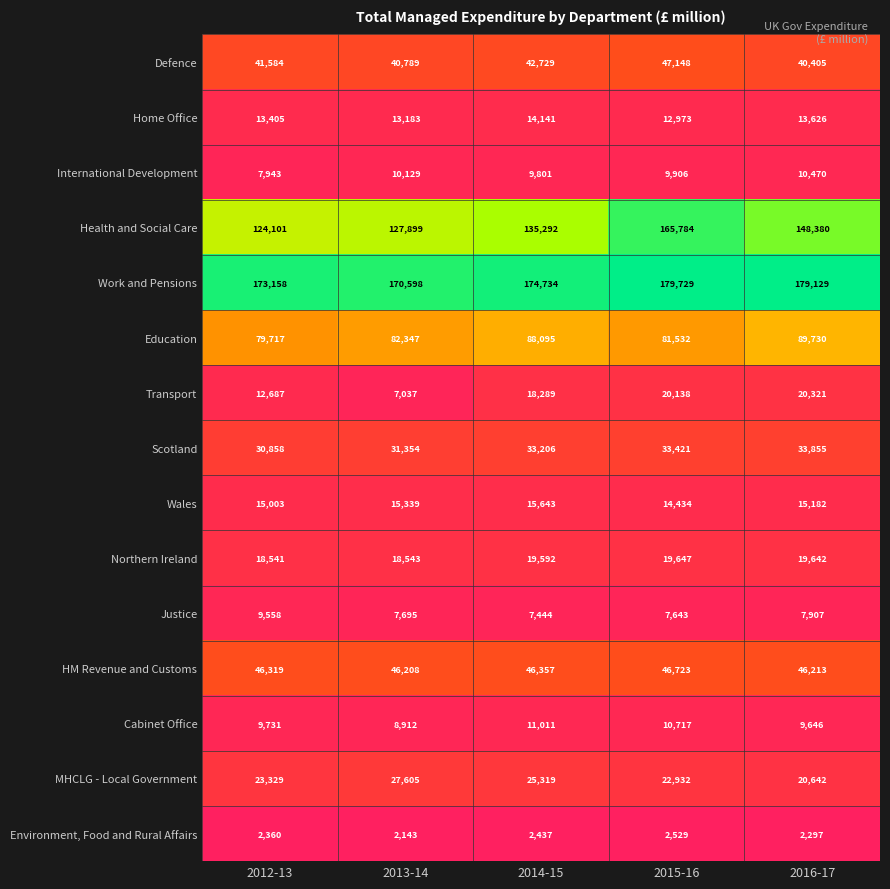

What is the smallest value displayed?

2143